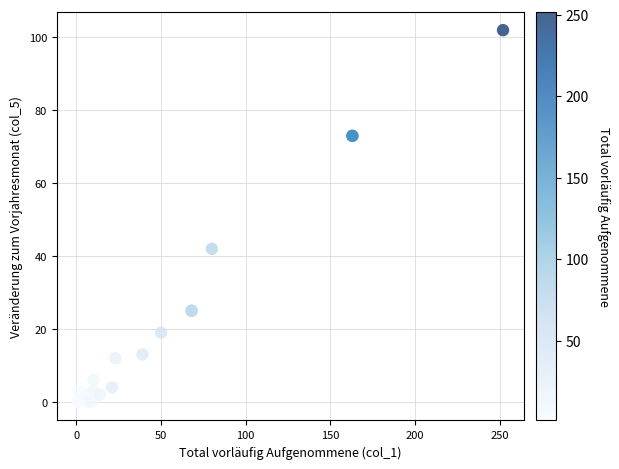

What Y value in the scatter plot is closest to 51?

42